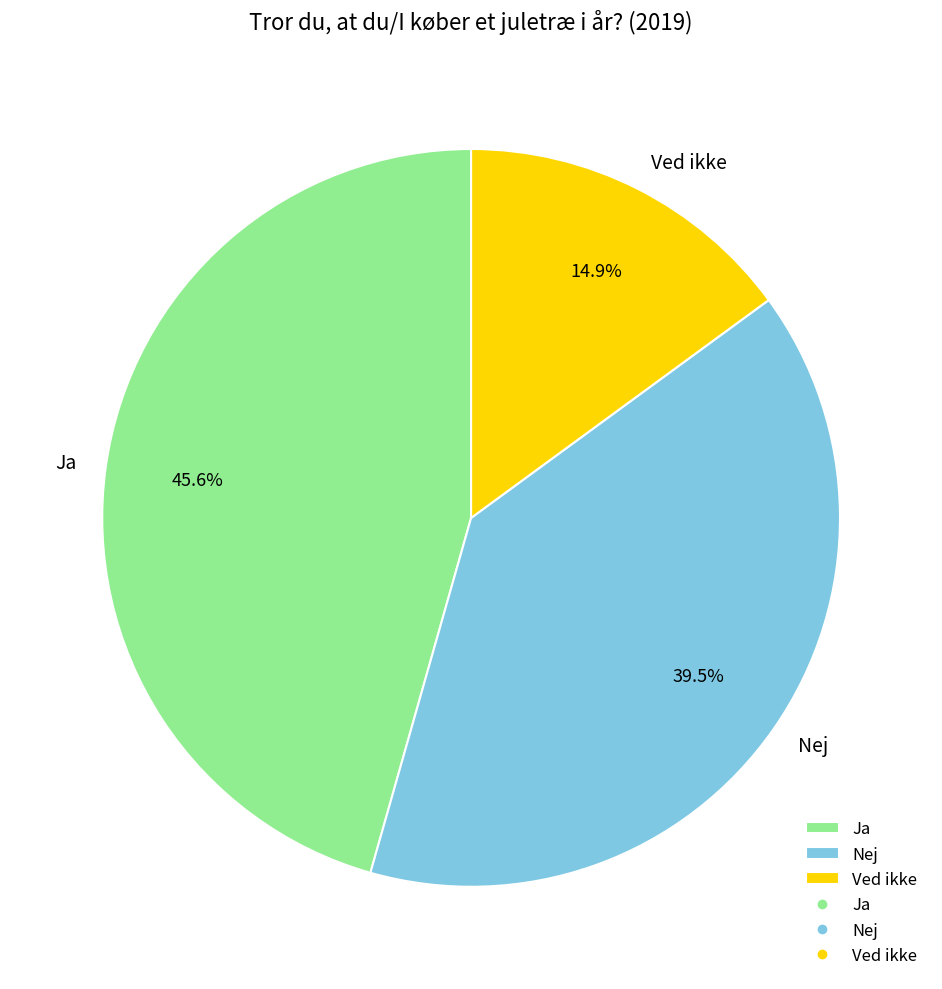

Does Ved ikke account for over 50% of the chart?

No